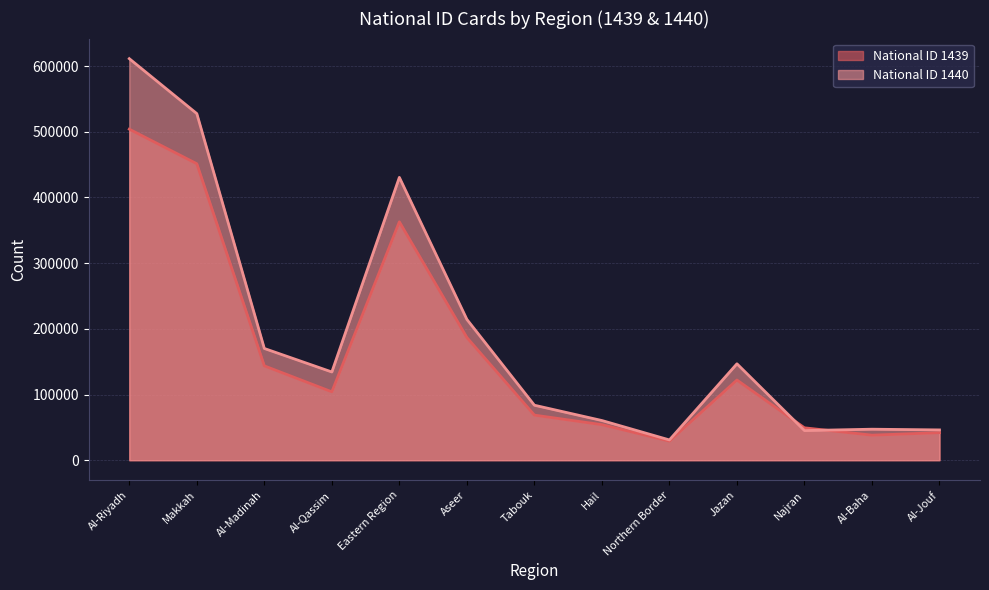

Is it true that National ID 1440 equals 20638 at Al-Jouf?

False